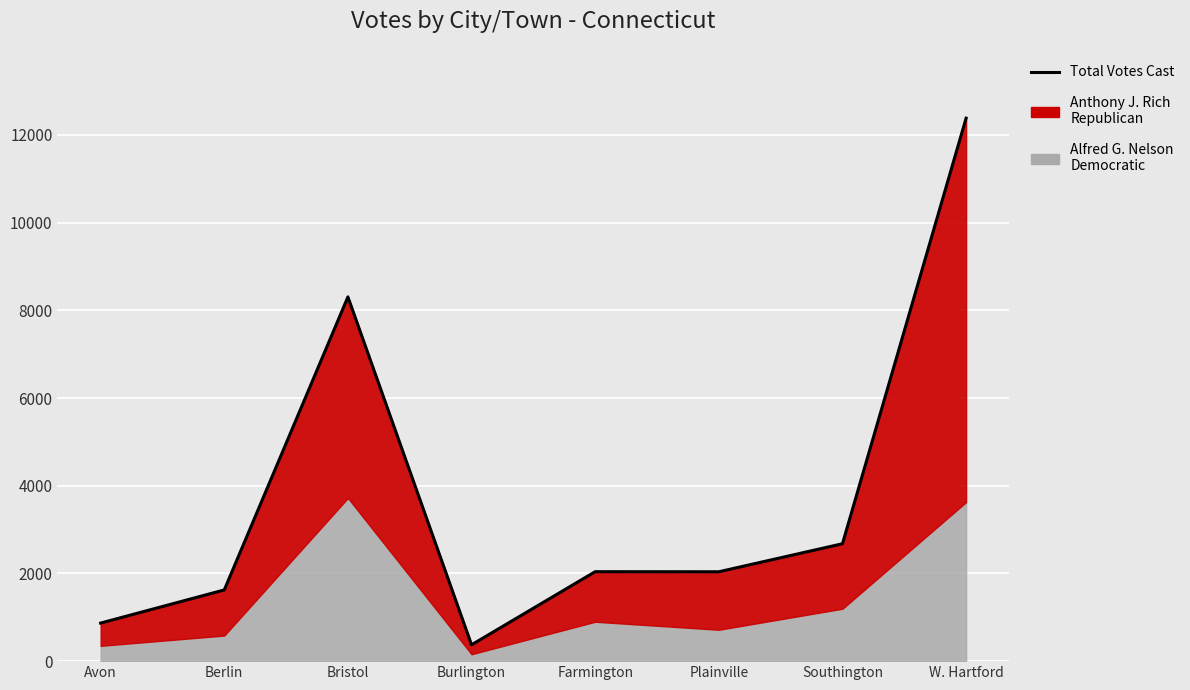

True or false: the data shows 12382 at W. Hartford.

True